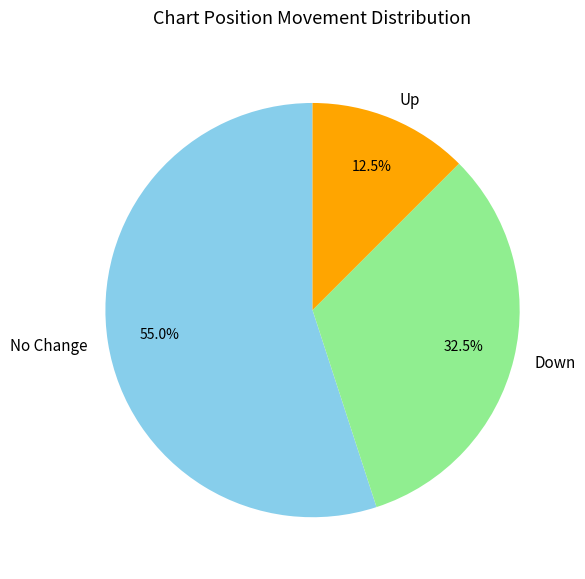

Combined, what portion of the pie is Up and No Change?

67.5%